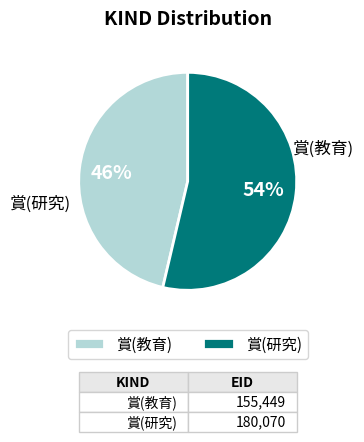

To the nearest percent, what is the combined percentage of 賞(研究) and 賞(教育)?

100%